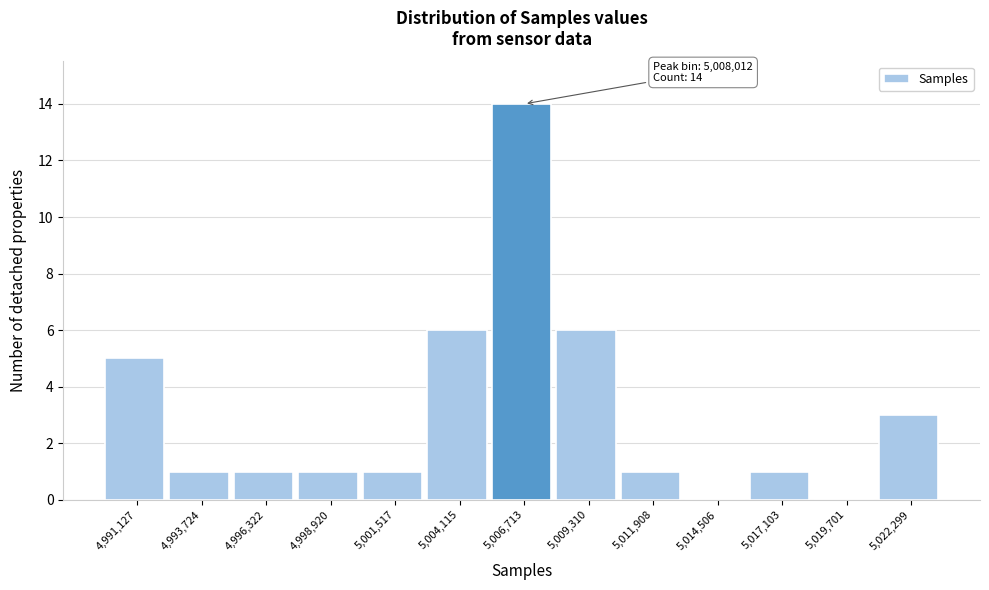

Reading left to right, extract all data points from this chart.

4,991,127=5	4,993,724=1	4,996,322=1	4,998,920=1	5,001,517=1	5,004,115=6	5,006,713=14	5,009,310=6	5,011,908=1	5,014,506=0	5,017,103=1	5,019,701=0	5,022,299=3